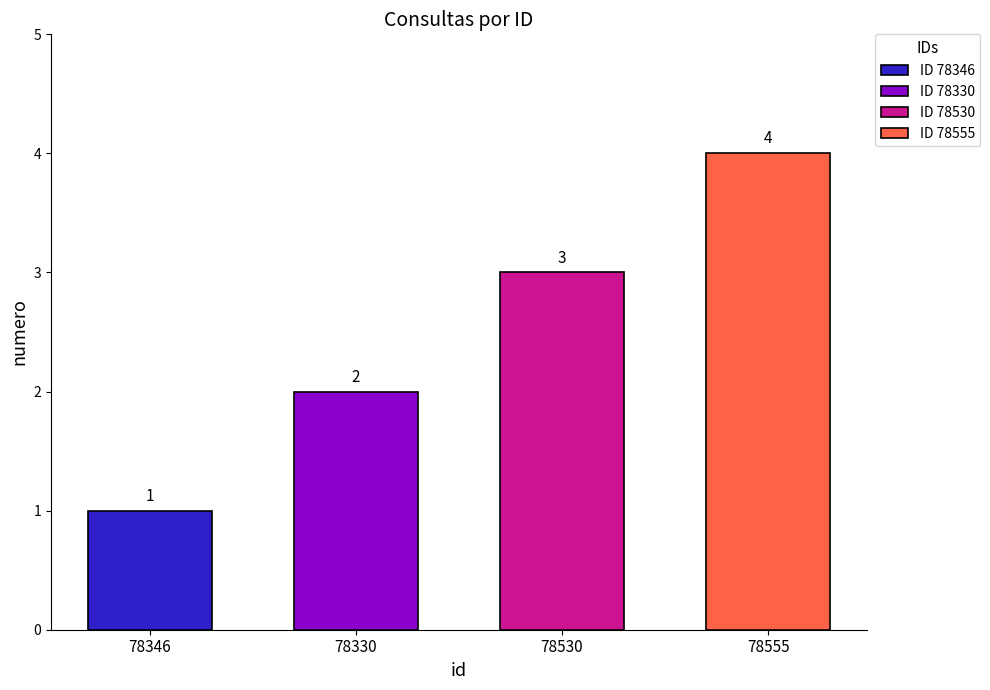

Which category has the highest value across all series?

78555